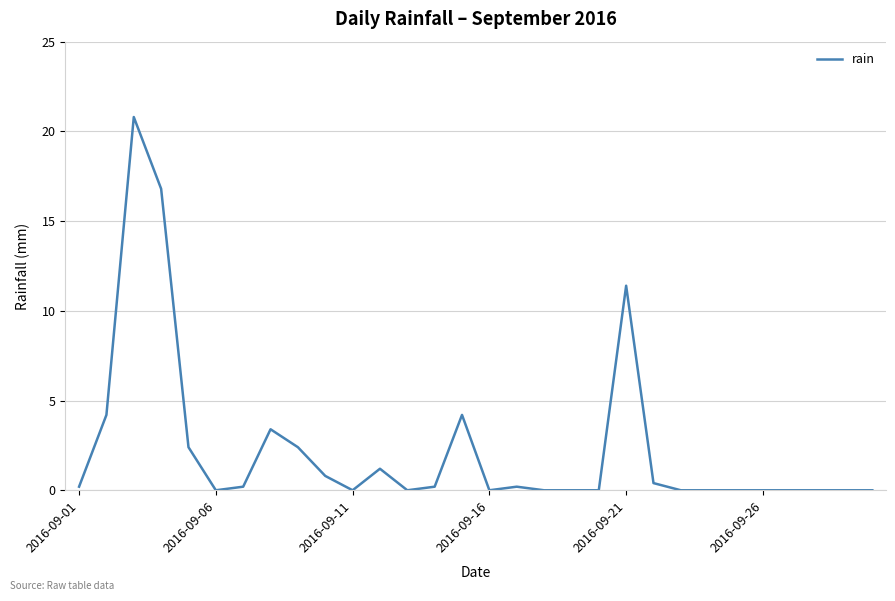

What is the maximum value shown in the chart?

20.8